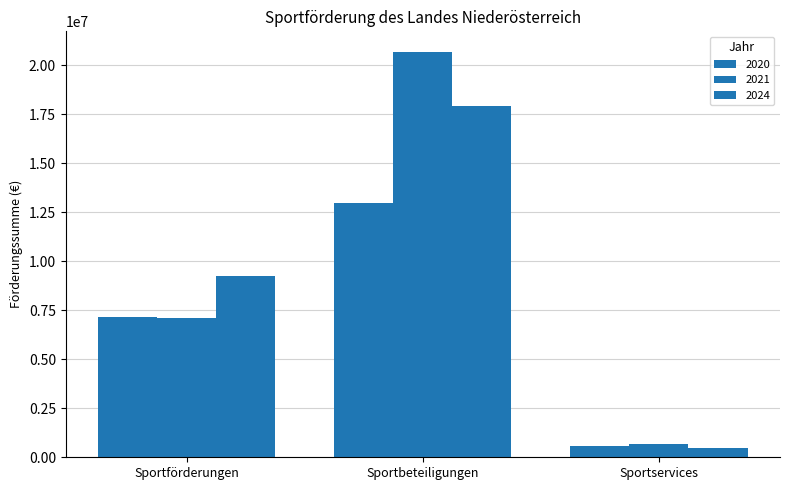

What is the minimum value for 2021?

660900.6